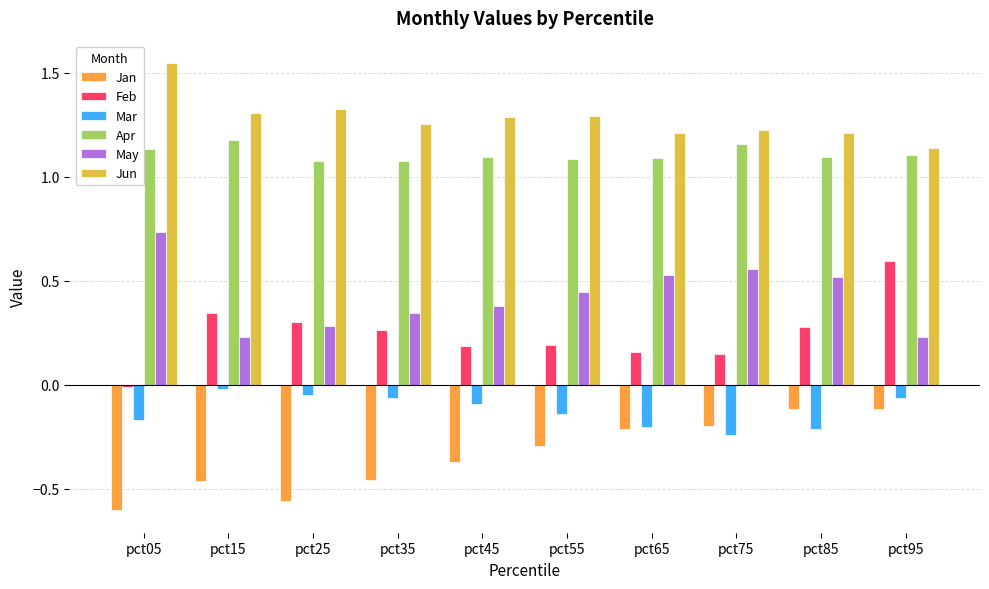

What is the spread (max minus min) of values at pct65?

1.4